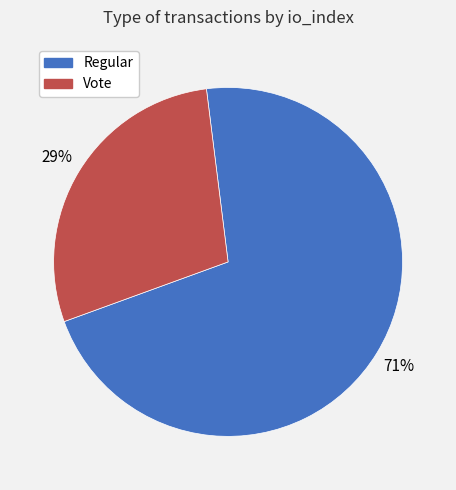

To the nearest percent, what is the average slice percentage?

50%